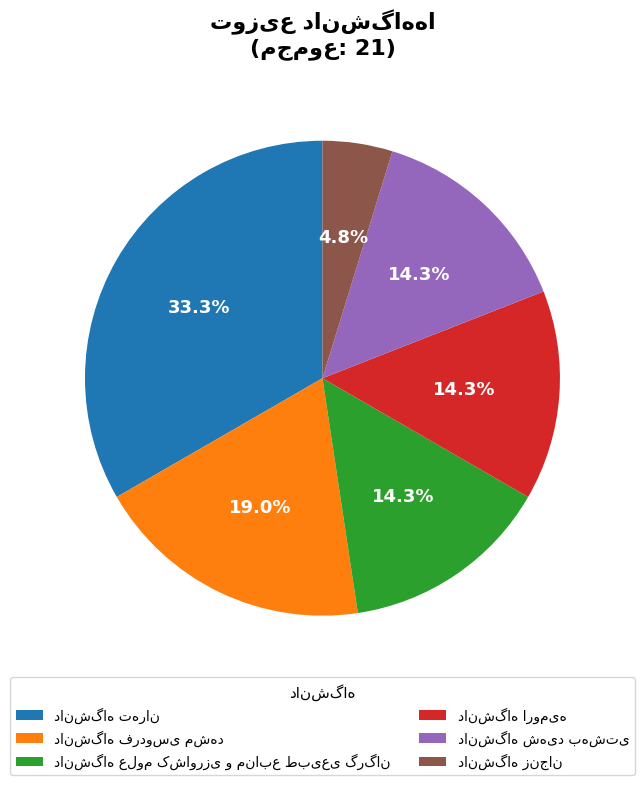

Is there any slice that represents more than half of the pie?

No